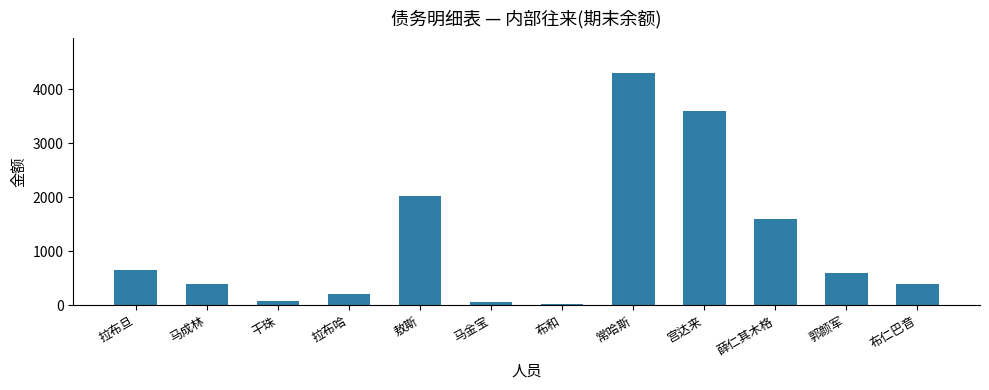

What is the difference between the maximum and second lowest values?

4236.7